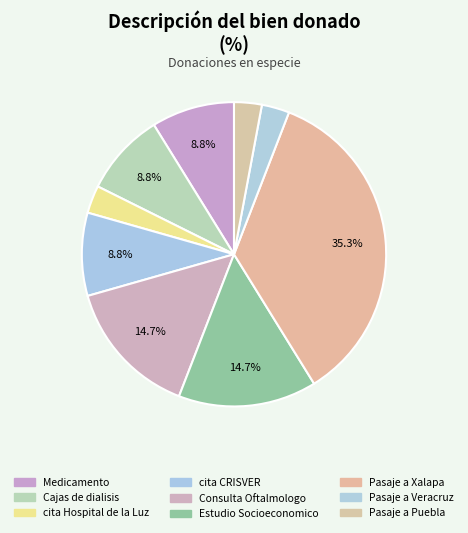

What is the change in value from cita Hospital de la Luz to Pasaje a Xalapa?

+11